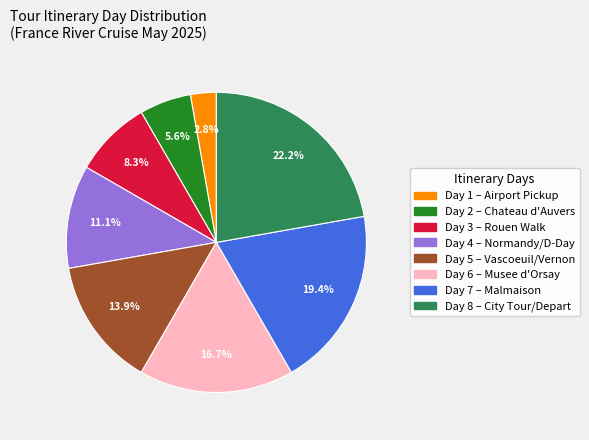

Does any single category account for the majority?

No